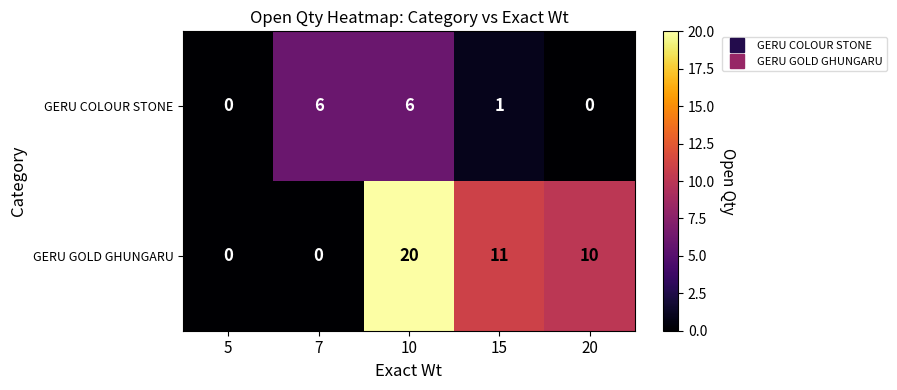

Reading left to right, extract all data points from this chart.

GERU COLOUR STONE: 0	6	6	1	0
GERU GOLD GHUNGARU: 0	0	20	11	10